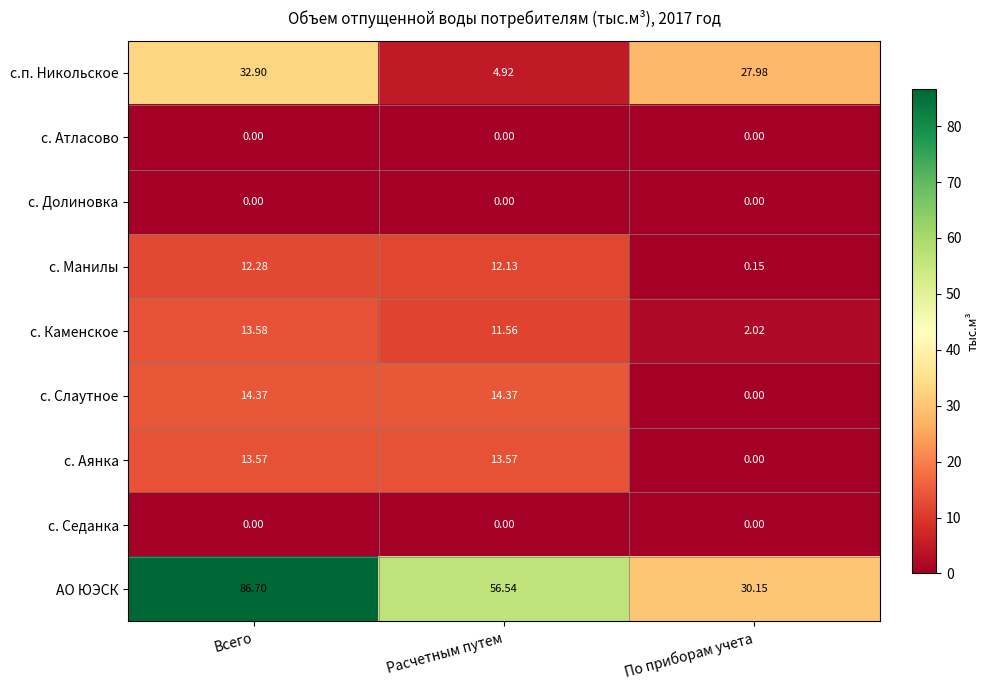

What is the maximum value shown in the chart?

86.7